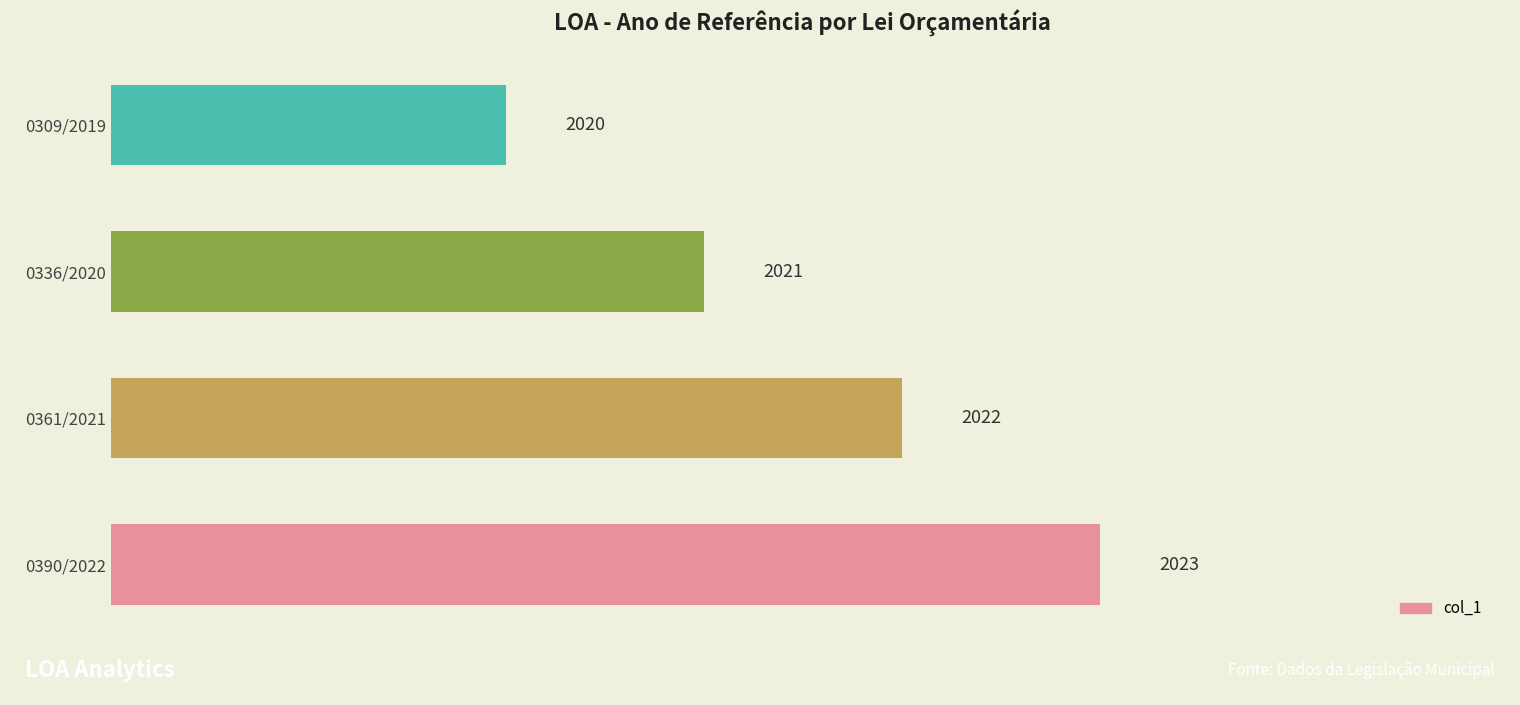

Reading top to bottom, extract all data points from this chart.

0309/2019=2020	0336/2020=2021	0361/2021=2022	0390/2022=2023